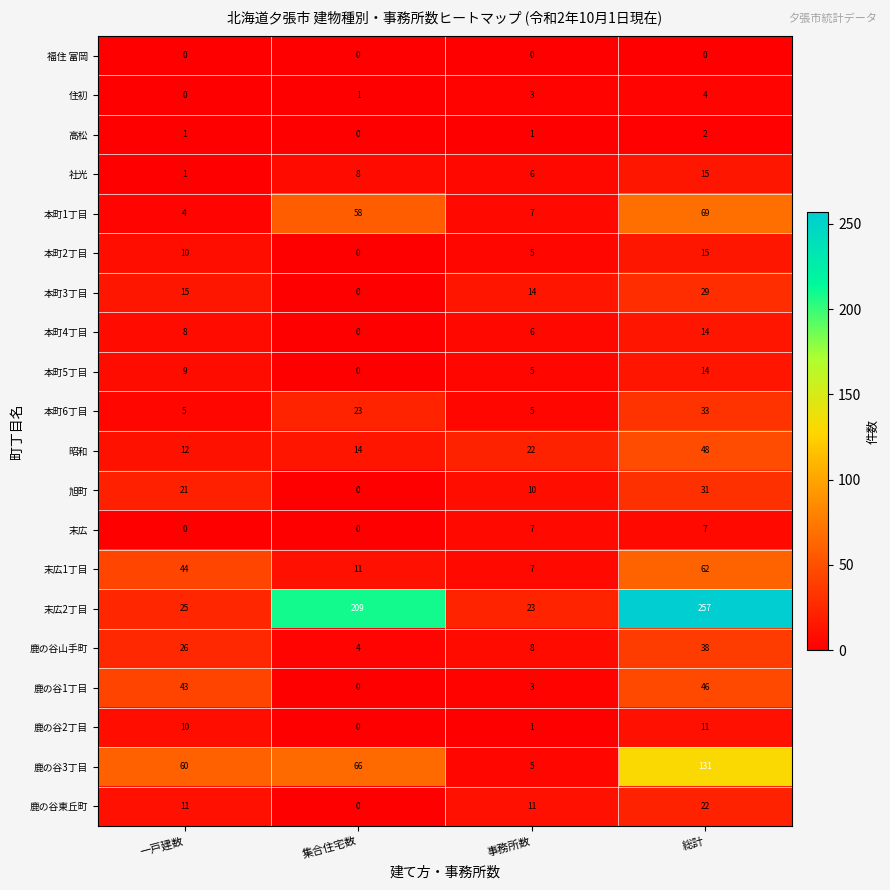

Which series has the largest total across all categories?

末広2丁目